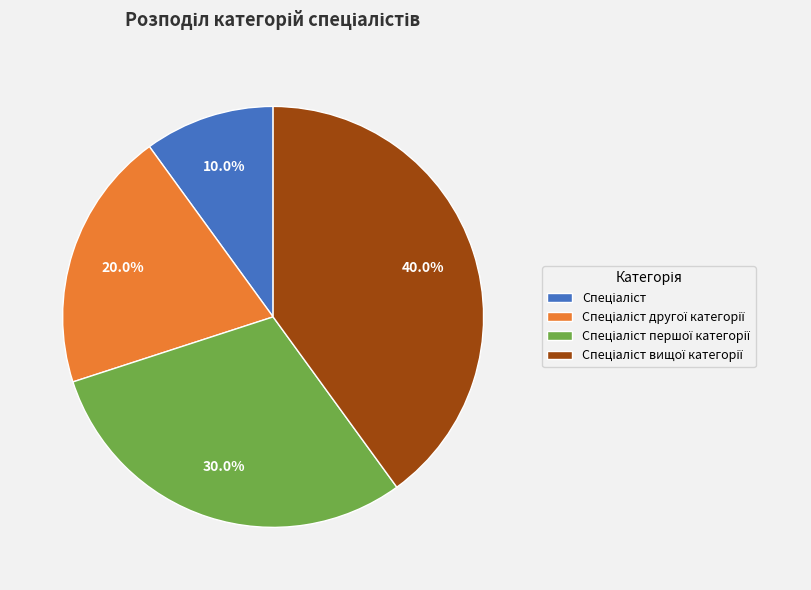

Is there any slice that represents more than half of the pie?

No